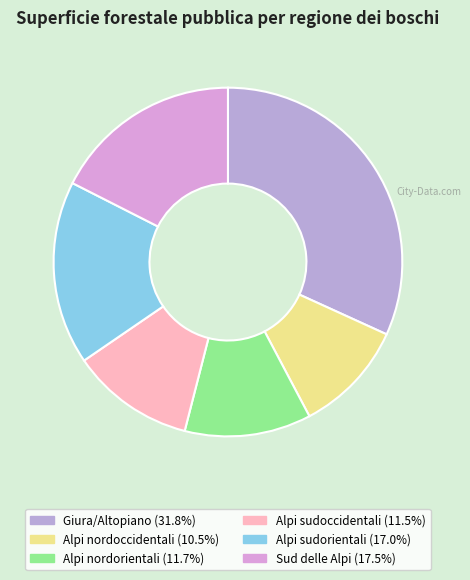

How many slices are in this pie chart?

6